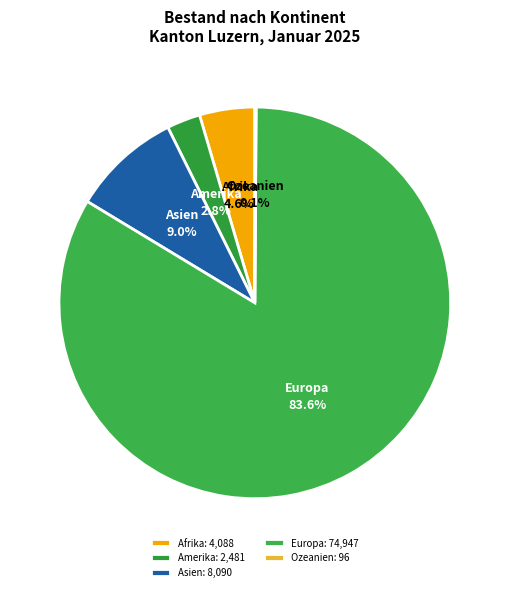

Is it true that Amerika is 9% of the pie?

False